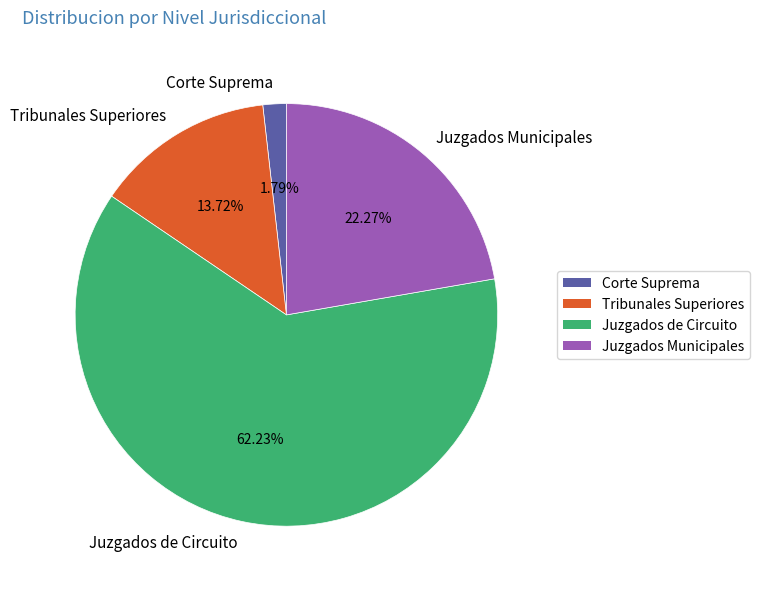

True or false: Tribunales Superiores accounts for 14% of the total.

True